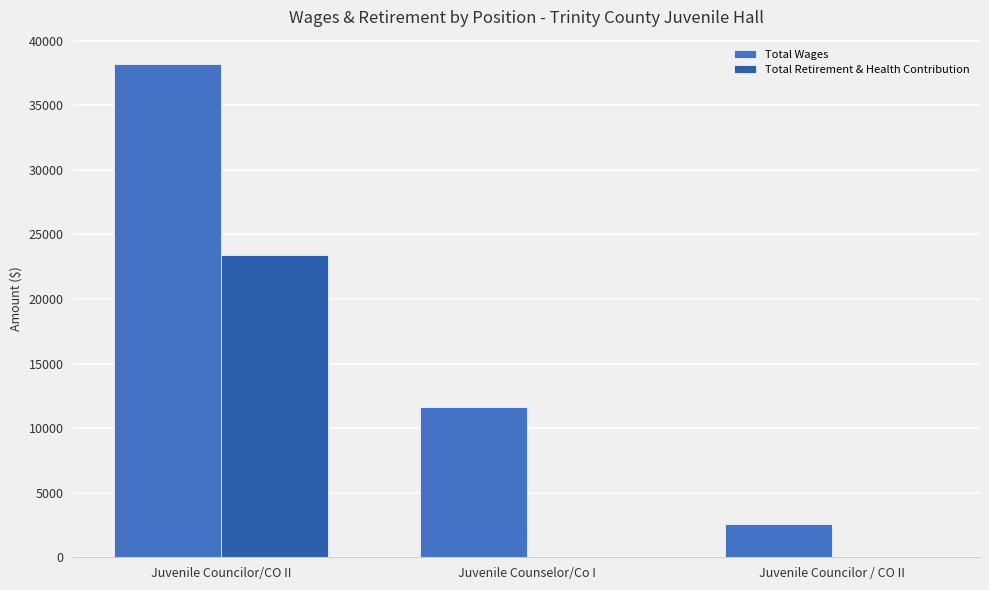

The Total Retirement & Health Contribution series shows 9738 at Juvenile Counselor/Co I. True or false?

False